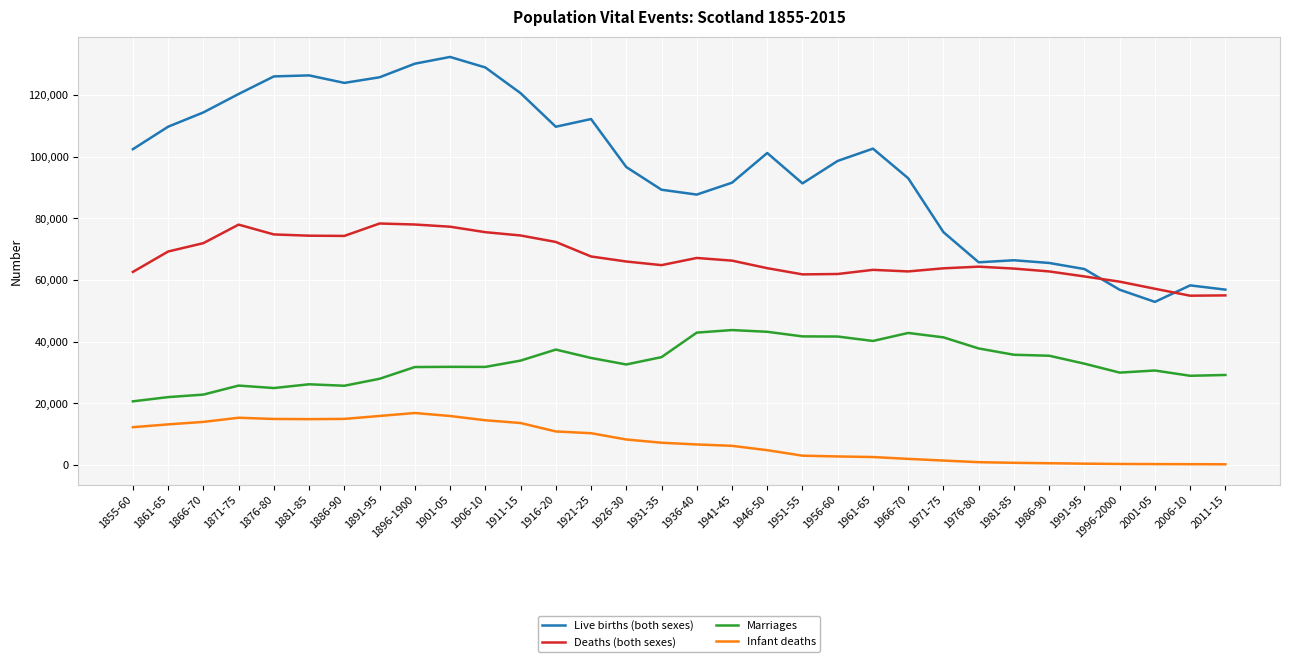

List the series in order of their overall mean, lowest first.

Infant deaths, Marriages, Deaths (both sexes), Live births (both sexes)